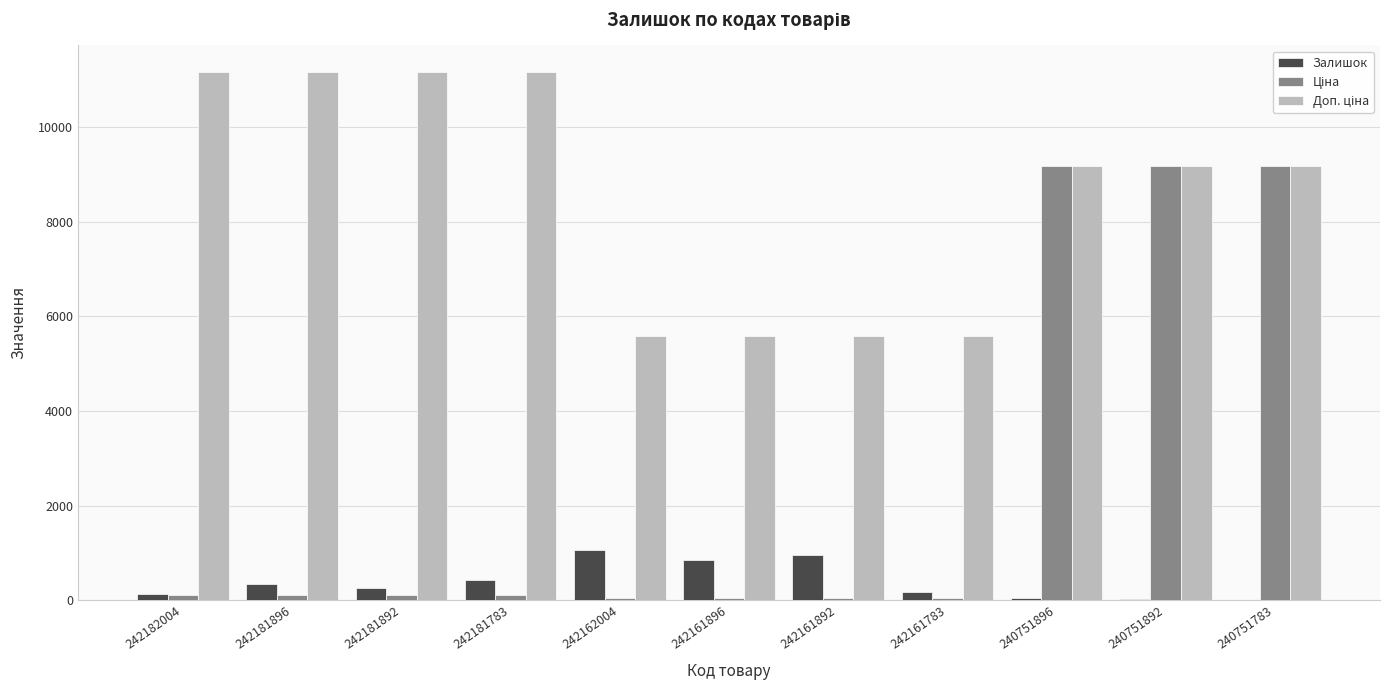

What is the sum of all Залишок values?

4290.0